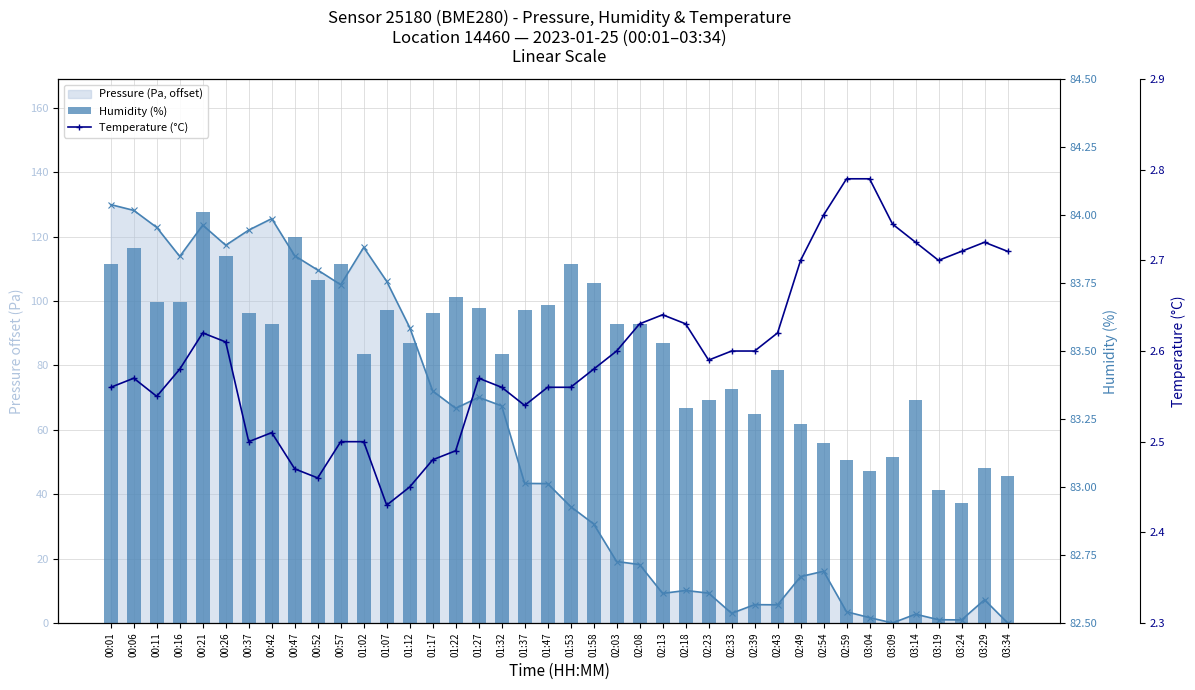

Reading left to right, extract all data points from this chart.

Pressure (Pa, offset): 129.9	128.1	122.8	113.8	123.6	117.3	122.0	125.6	114.0	109.6	105.1	116.7	106.1	91.8	72.1	66.7	70.1	67.4	43.3	43.3	36.1	30.8	19.1	18.1	9.2	10.1	9.3	3.0	5.7	5.6	14.4	16.1	3.5	1.7	0.0	2.7	1.0	1.0	7.2	0.1
Humidity (%): 83.8	83.9	83.7	83.7	84.0	83.8	83.6	83.6	83.9	83.8	83.8	83.5	83.7	83.5	83.6	83.7	83.7	83.5	83.7	83.7	83.8	83.8	83.6	83.6	83.5	83.3	83.3	83.4	83.3	83.4	83.2	83.2	83.1	83.1	83.1	83.3	83.0	82.9	83.1	83.0
Temperature (°C): 2.6	2.6	2.5	2.6	2.6	2.6	2.5	2.5	2.5	2.5	2.5	2.5	2.4	2.5	2.5	2.5	2.6	2.6	2.5	2.6	2.6	2.6	2.6	2.6	2.6	2.6	2.6	2.6	2.6	2.6	2.7	2.8	2.8	2.8	2.7	2.7	2.7	2.7	2.7	2.7